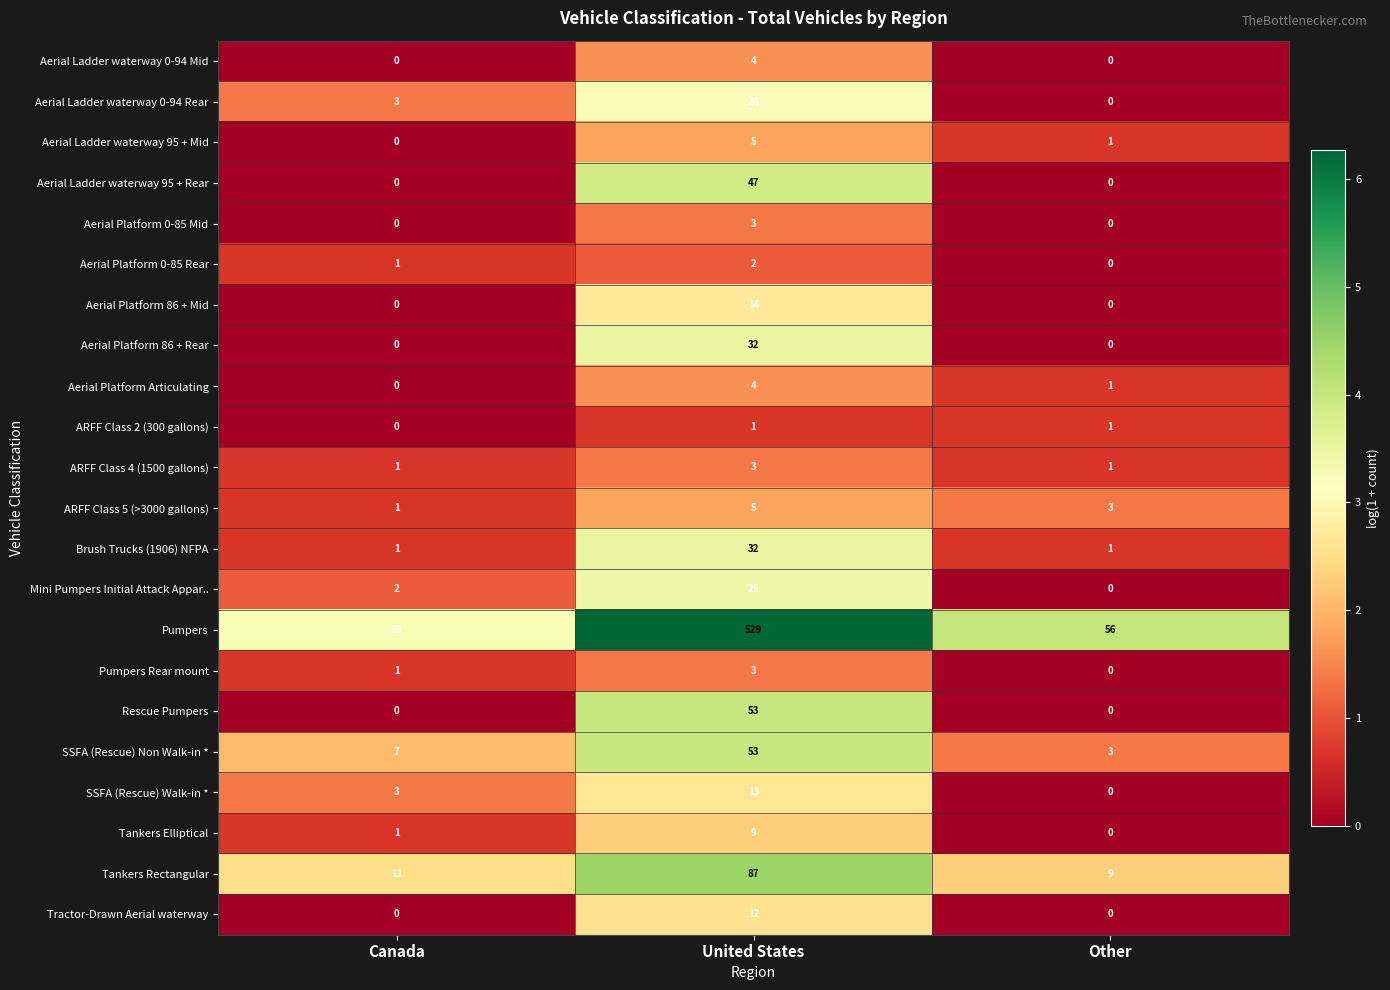

What is the spread (max minus min) of values at Other?

56